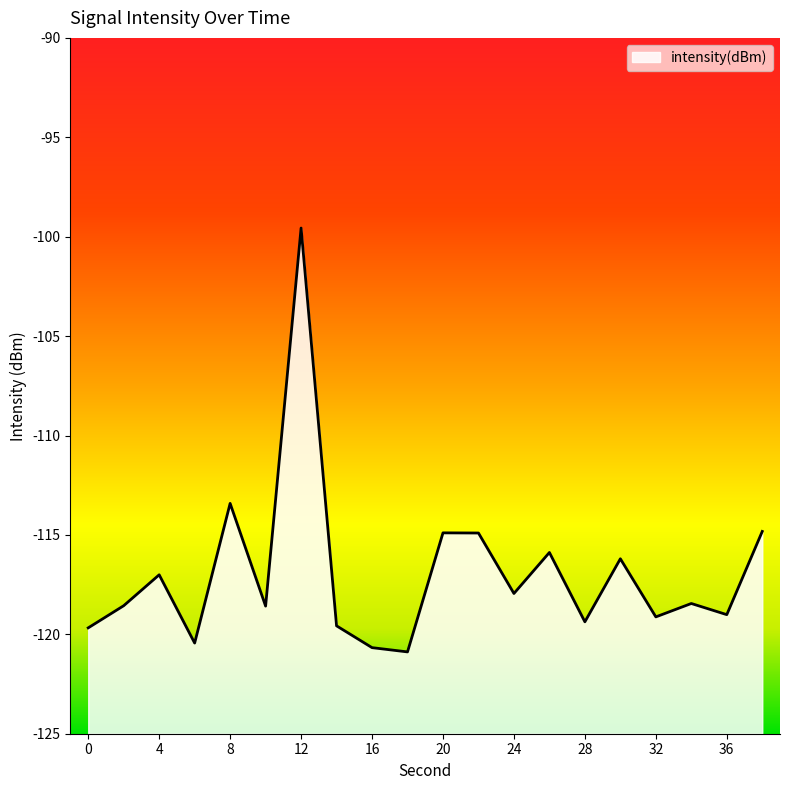

Which category has the lowest value across all series?

18